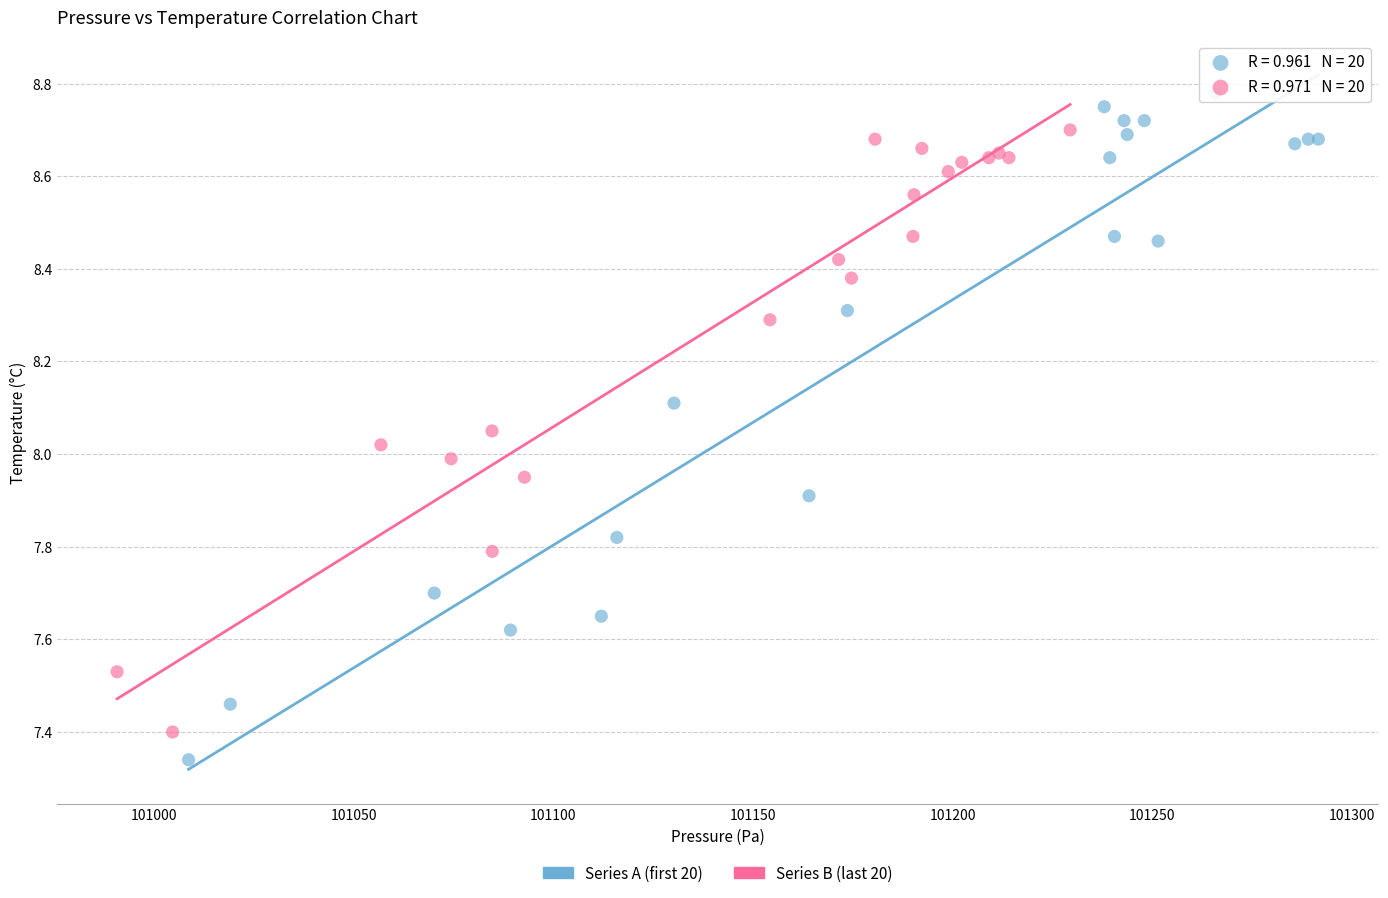

Which series has the largest Y range (max minus min)?

Series A (first 20)